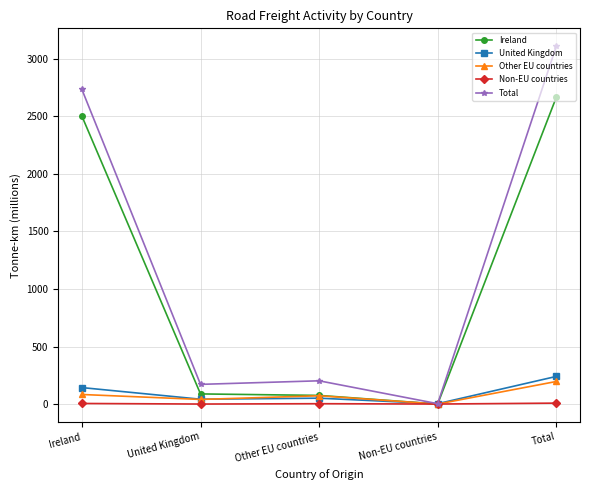

Which series has the widest spread of values?

Total